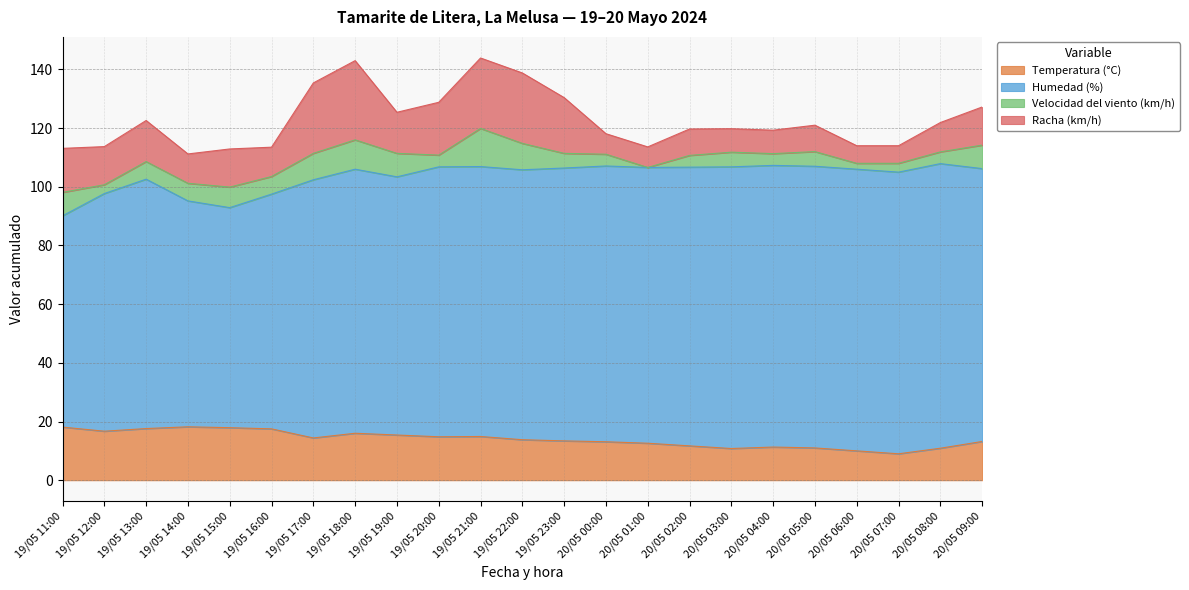

What is the value of the Racha (km/h) point at the 1st from the left?

15.0